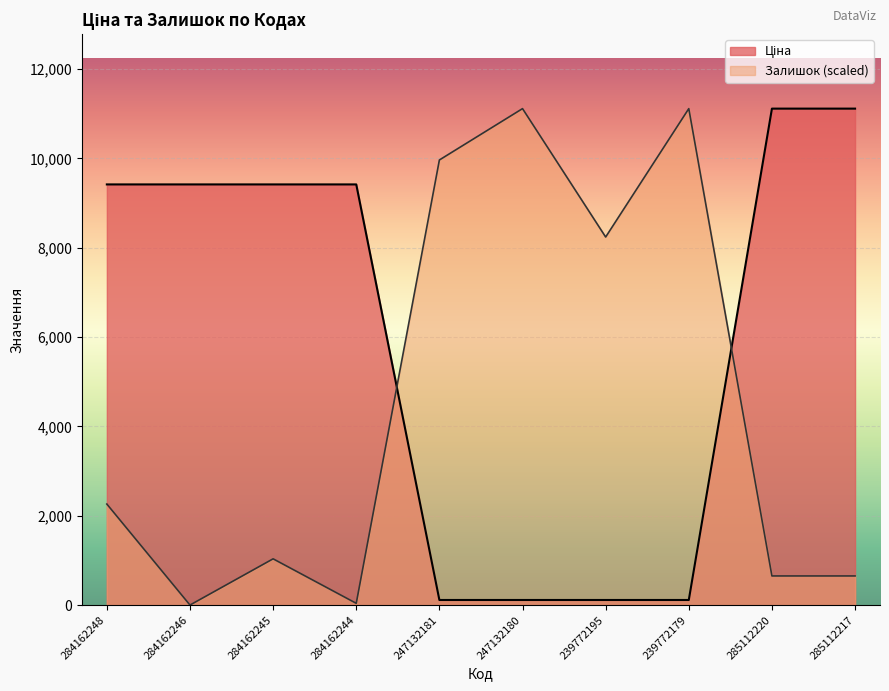

Which series has the widest spread of values?

Залишок